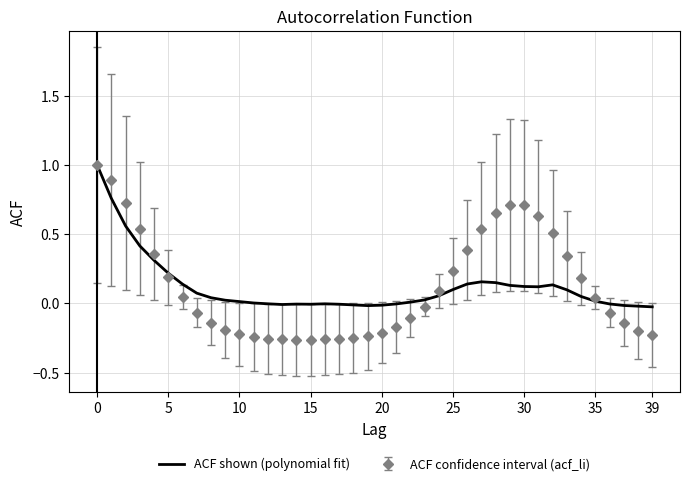

Which series has the largest range (max minus min)?

ACF confidence interval (acf_li)